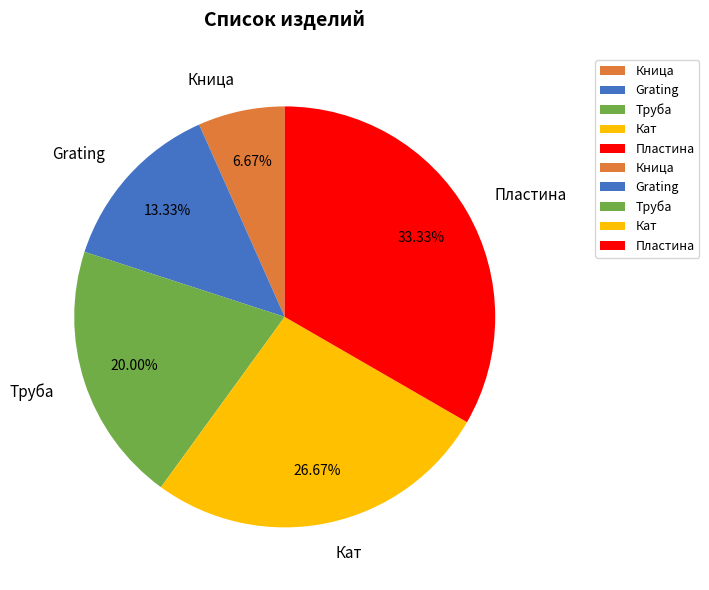

Count the number of slices in the pie.

5